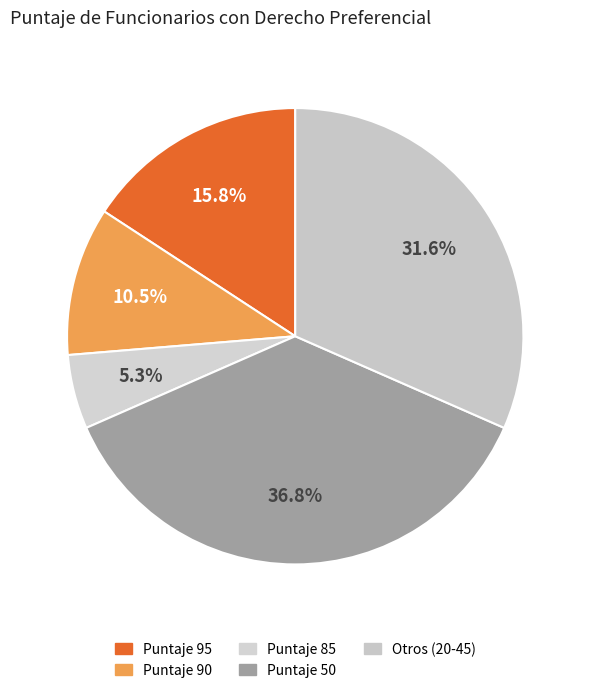

Is there any slice that represents more than half of the pie?

No